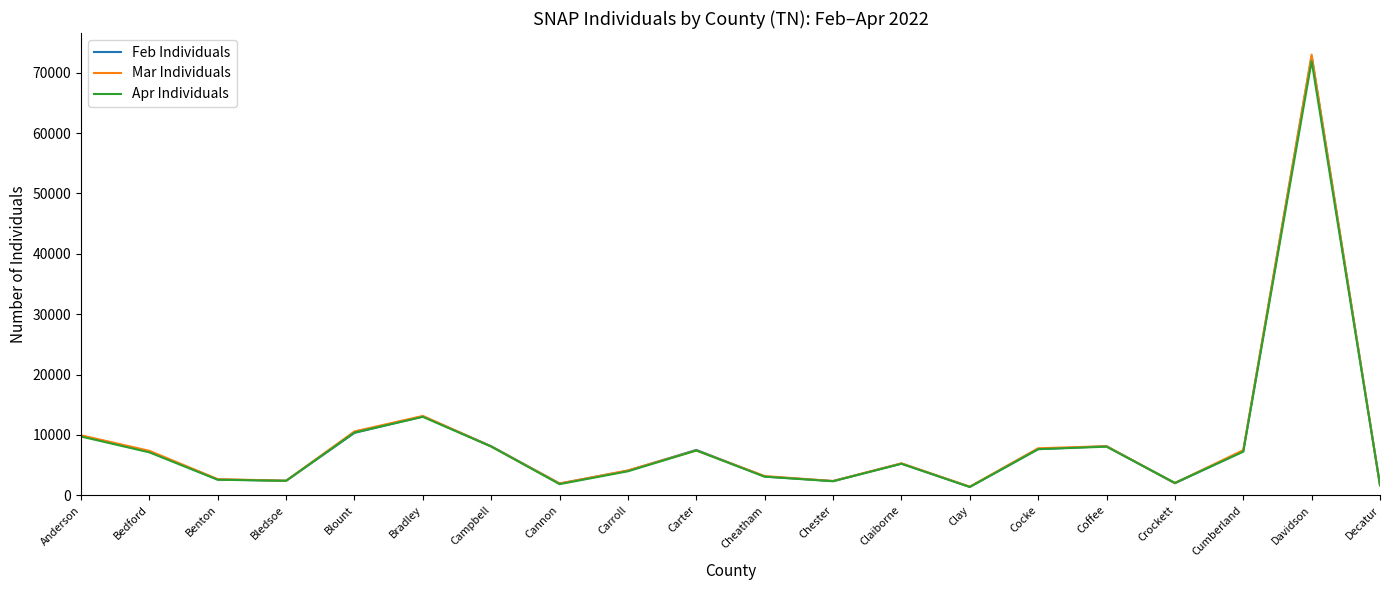

Which series has the widest spread of values?

Mar Individuals